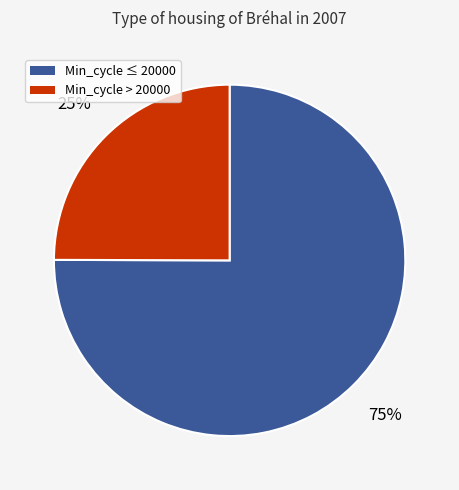

Is there a majority slice in this chart?

Yes